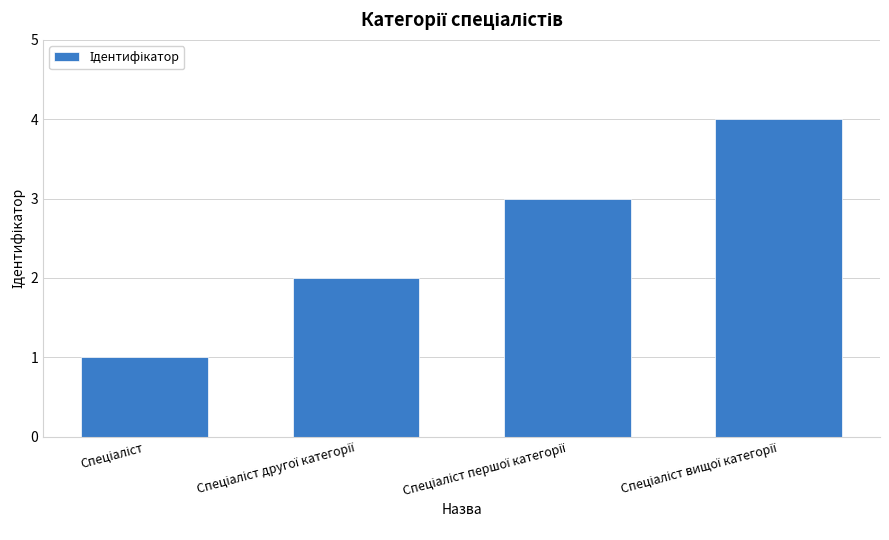

What is the difference between the maximum and minimum values?

3